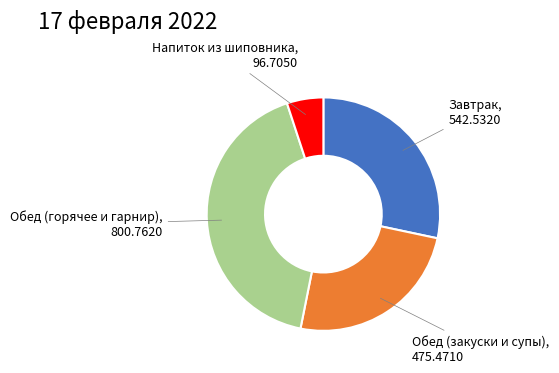

Is there a majority slice in this chart?

No